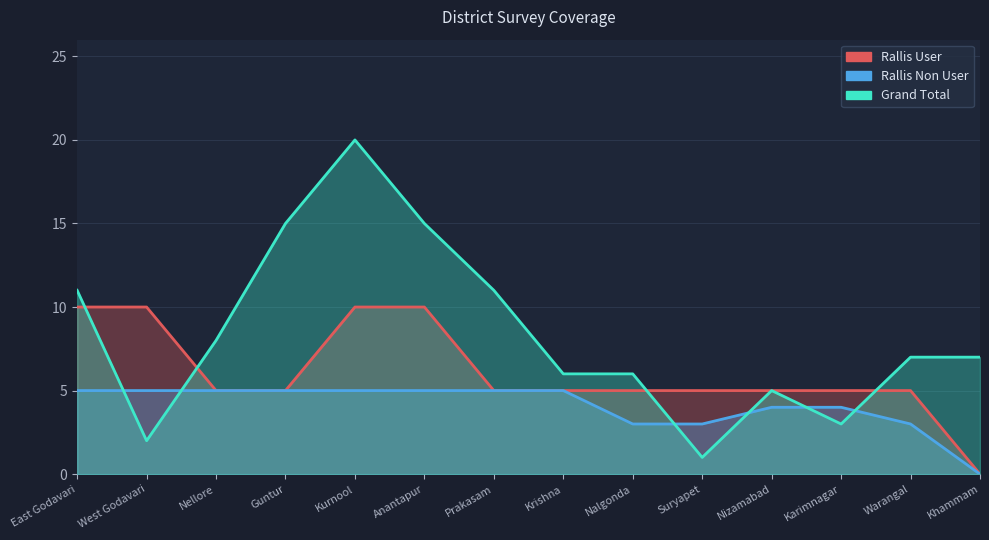

The Grand Total series shows 9 at Warangal. True or false?

False